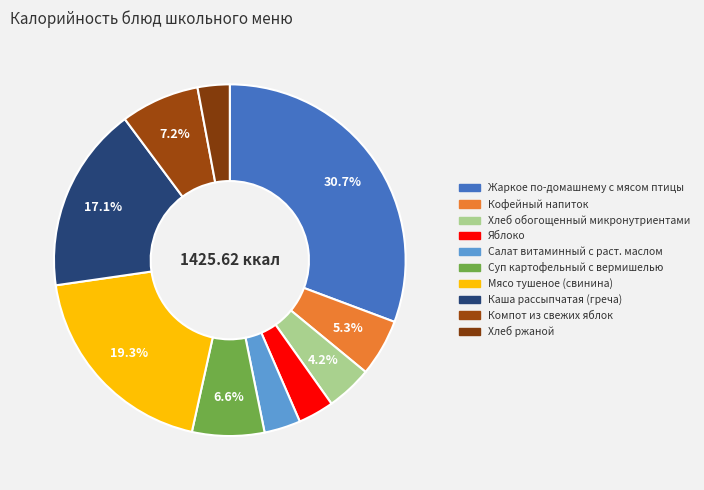

What is the largest slice in the pie chart?

Жаркое по-домашнему с мясом птицы